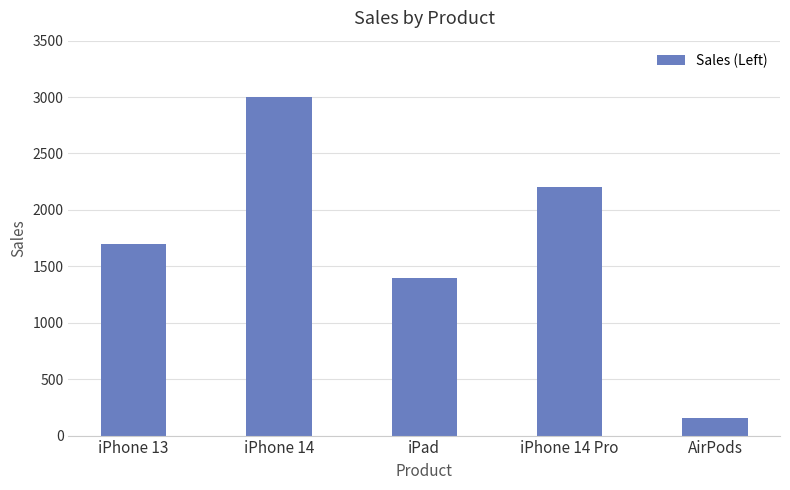

What position from the right is iPhone 14 Pro?

2